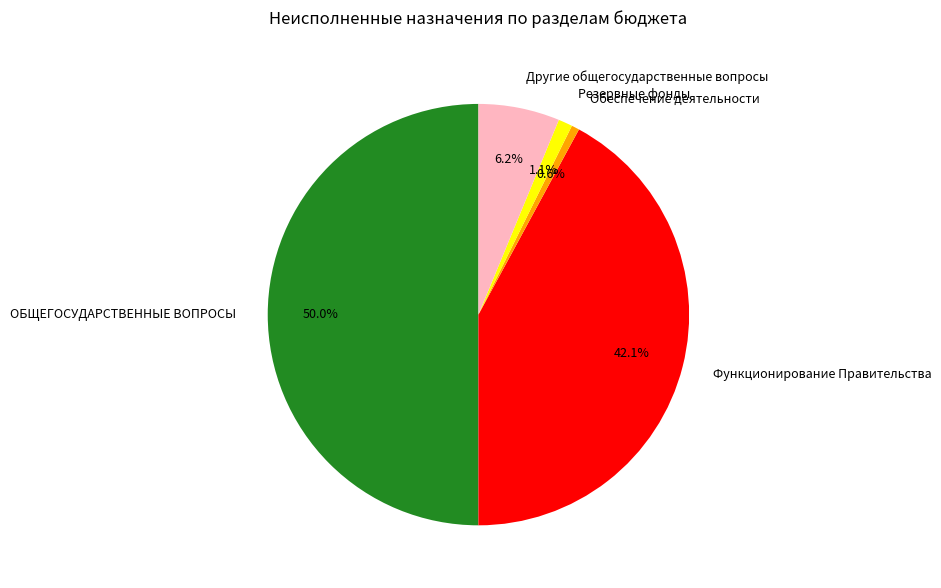

Does Обеспечение деятельности represent more than half of the total?

No